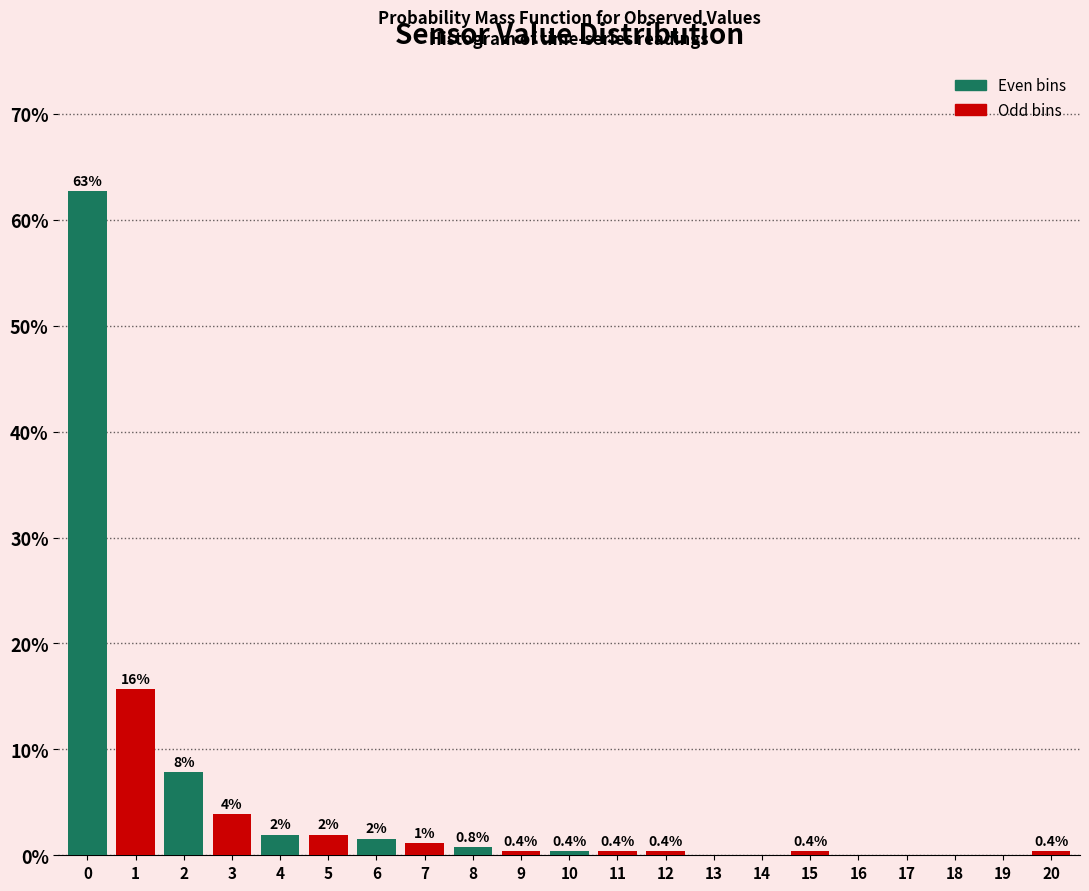

What is the approximate value at 5?

2.0